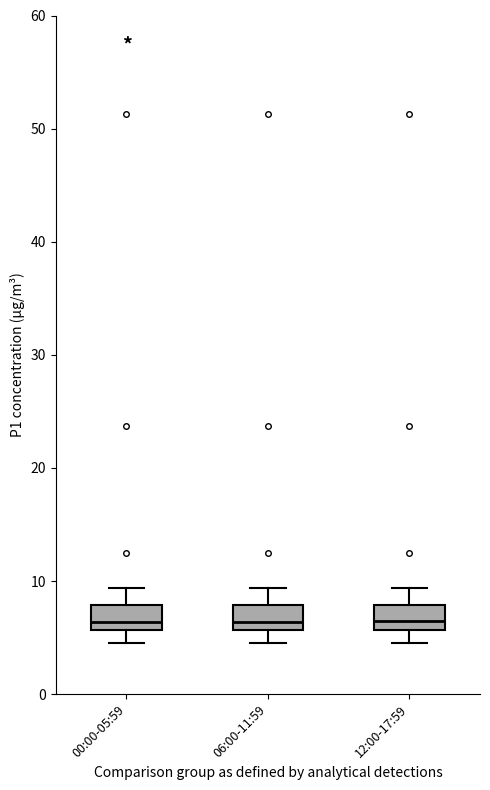

Reading left to right, transcribe this box plot: for each box, give where its median line is, the range the box spans, and where its two whiskers end, as read against the y-axis. The values are not printed on the chart, so give them approximately, as read against the axis.

00:00-05:59: median 6 (just above the box's lower edge), box 6 to 8, whiskers 5 to 9
06:00-11:59: median 6 (just above the box's lower edge), box 6 to 8, whiskers 5 to 9
12:00-17:59: median 6 (just above the box's lower edge), box 6 to 8, whiskers 5 to 9